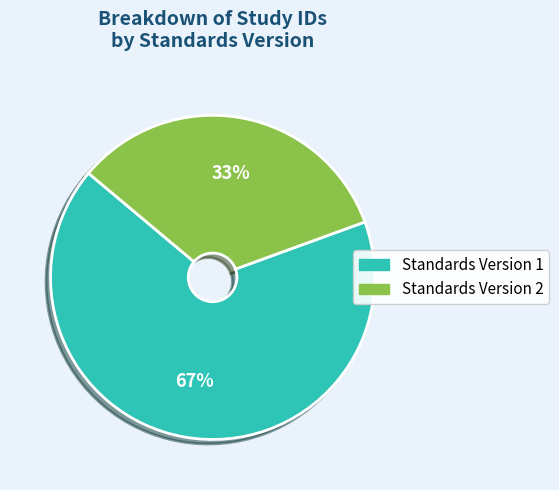

Is there a majority slice in this chart?

Yes